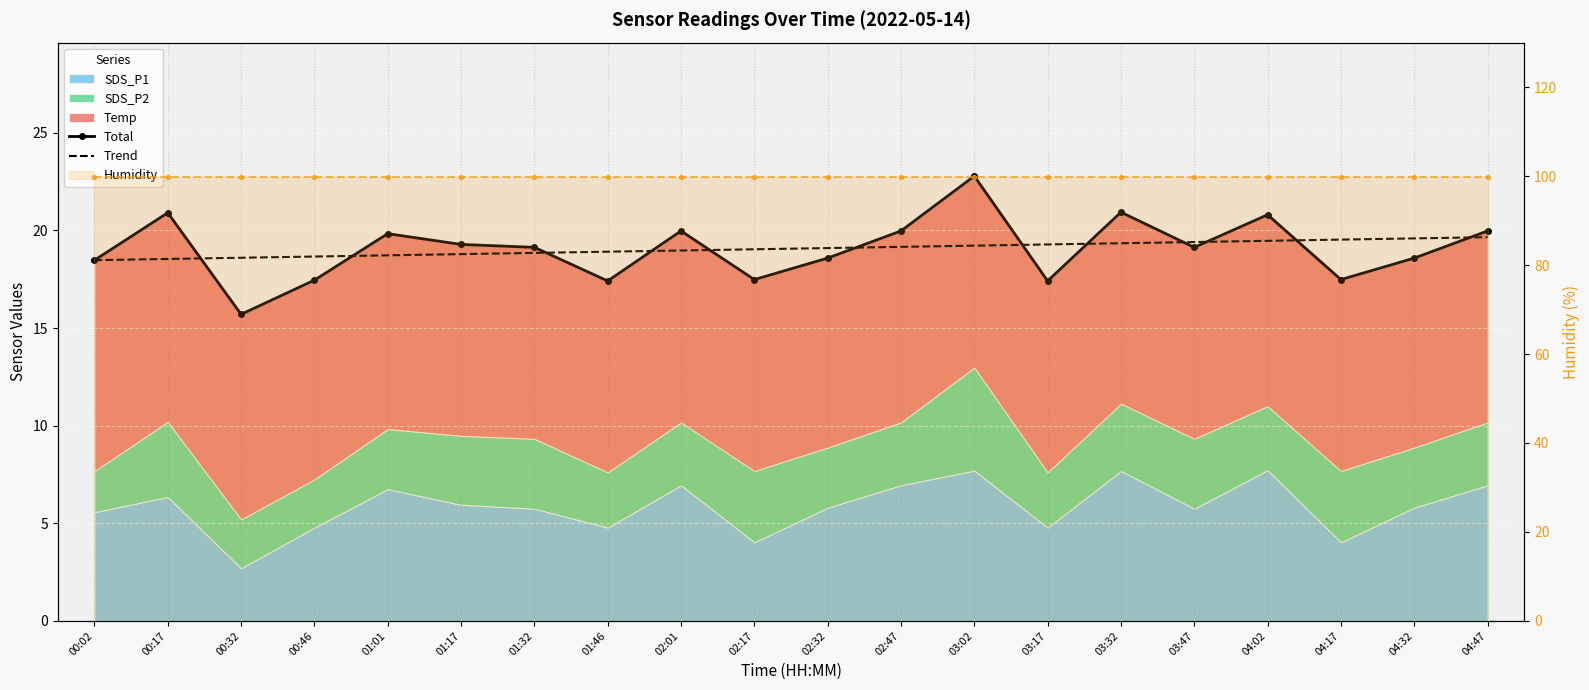

Which series has the largest total across all categories?

Humidity line